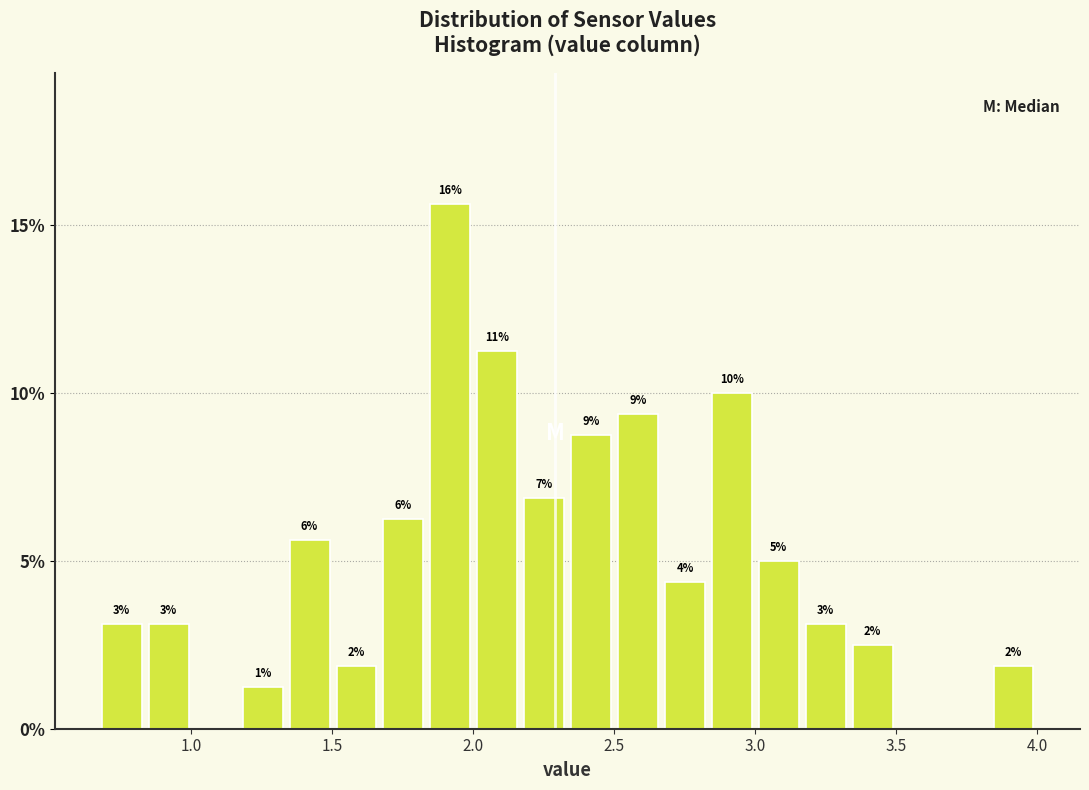

Around what value on the x-axis is the tallest bar? Give the approximate position of its centre, as read against the axis.

1.90